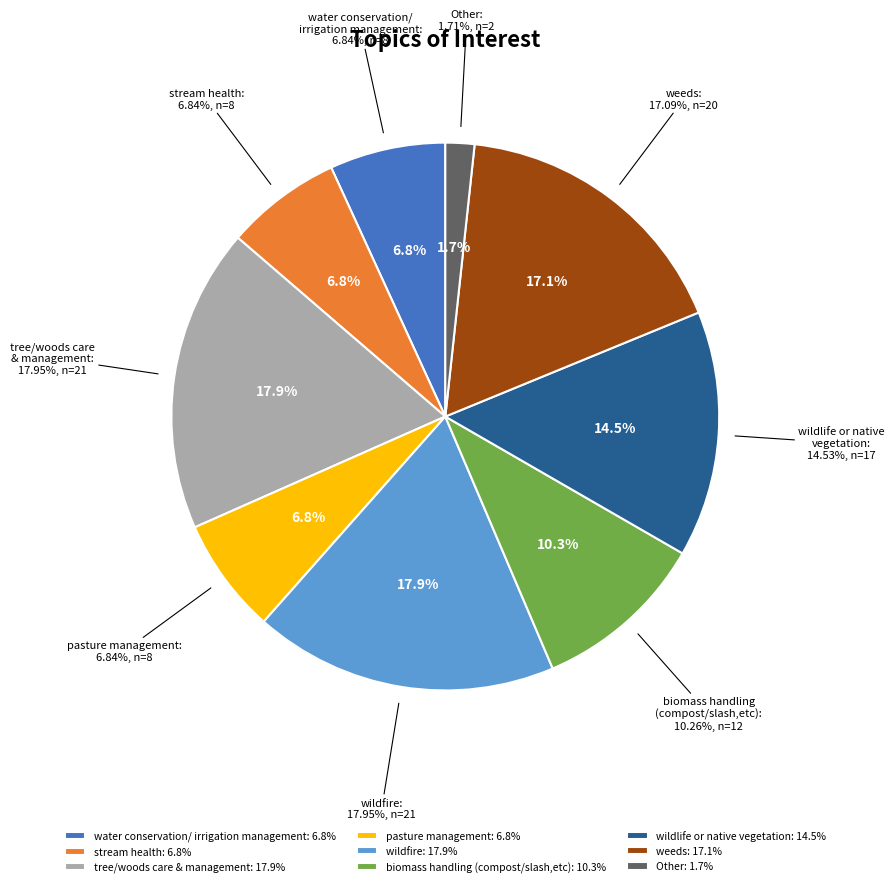

Does any single category account for the majority?

No